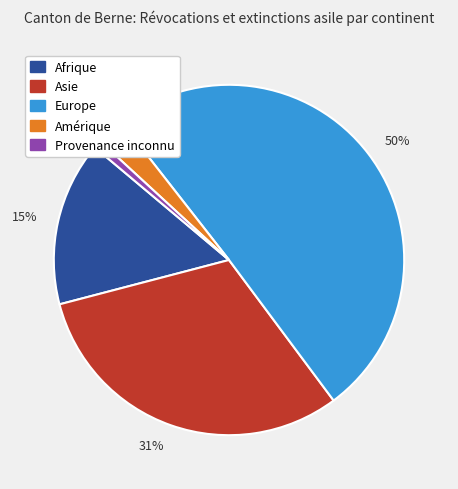

The 3% slice represents 3% of the pie. True or false?

True